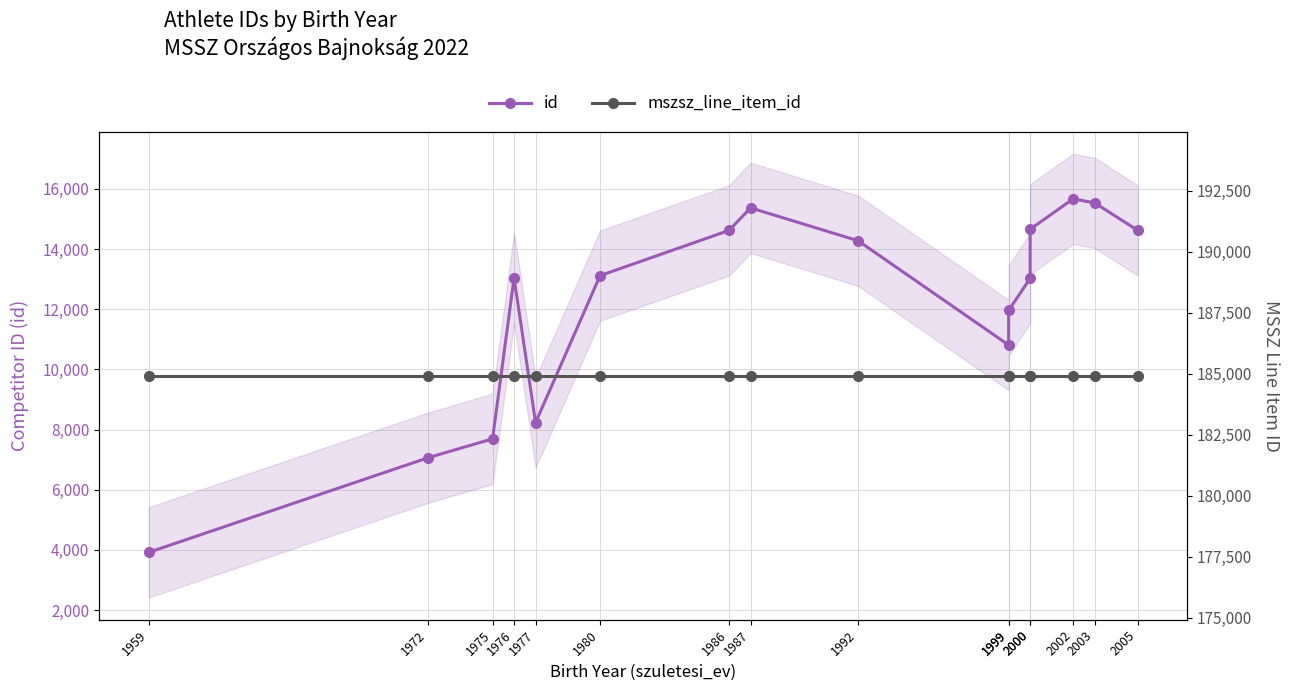

Rank the categories by id value from highest to lowest.

2002, 2003, 1987, 2000, 2005, 1986, 1992, 1980, 1976, 2000, 1999, 1999, 1977, 1975, 1972, 1959